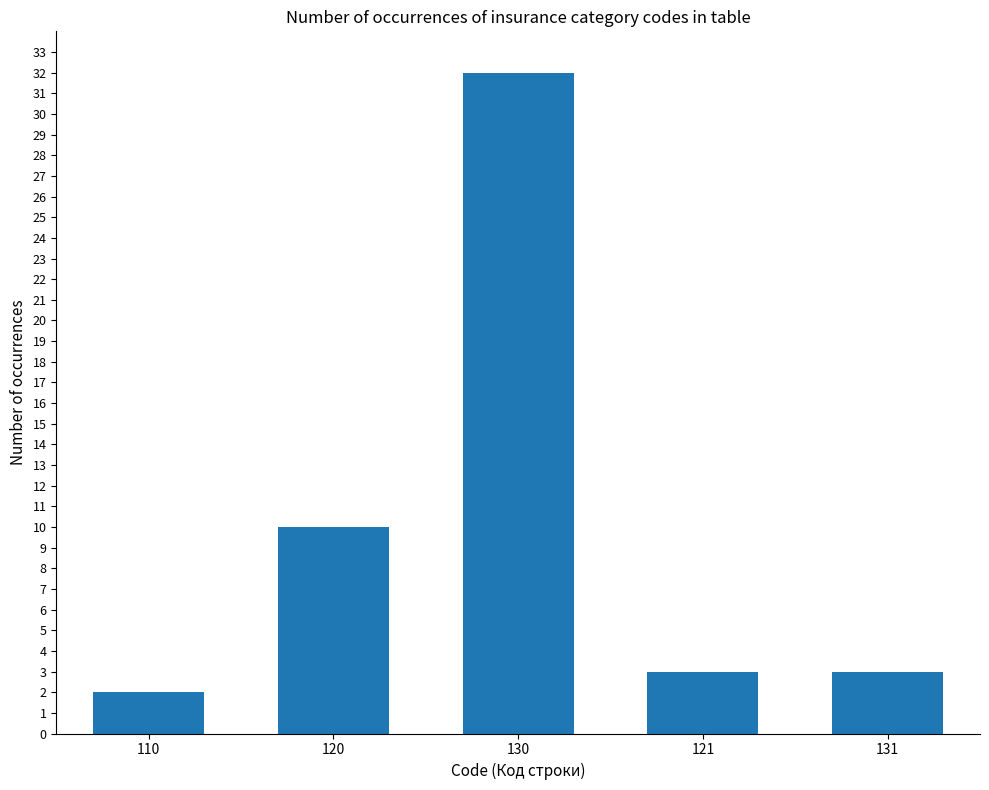

What is the change in value from 110 to 121?

+1